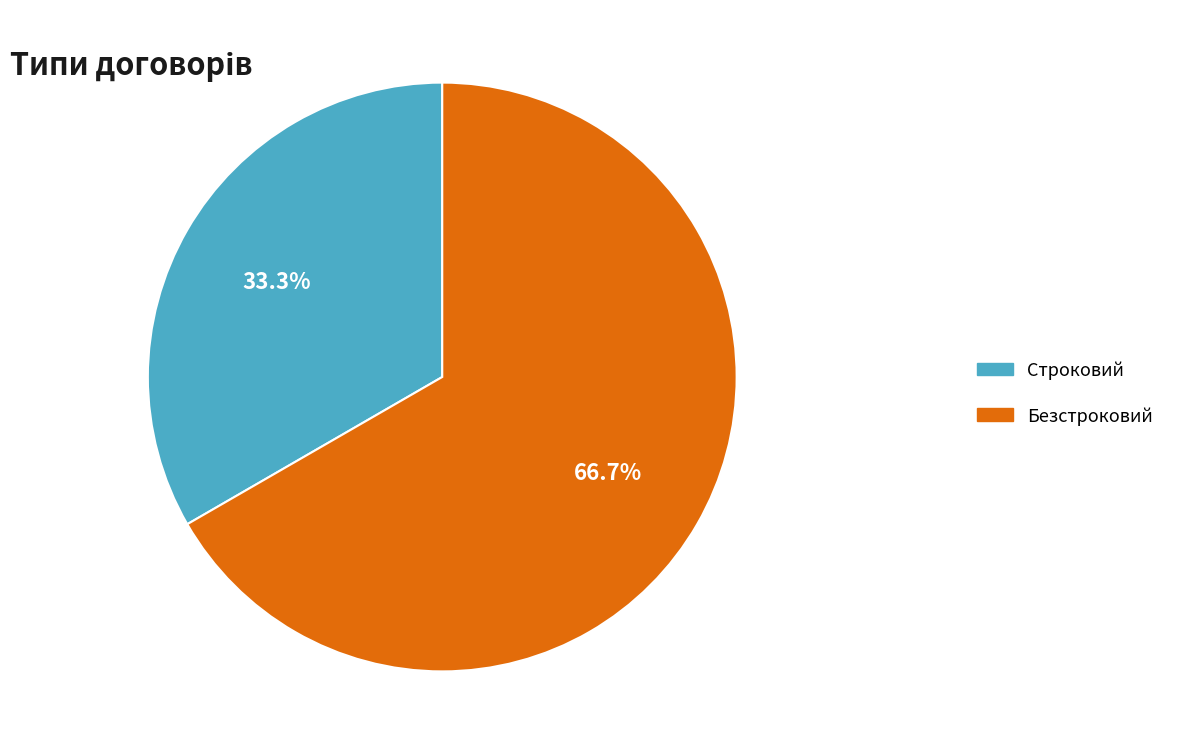

Count the number of slices in the pie.

2